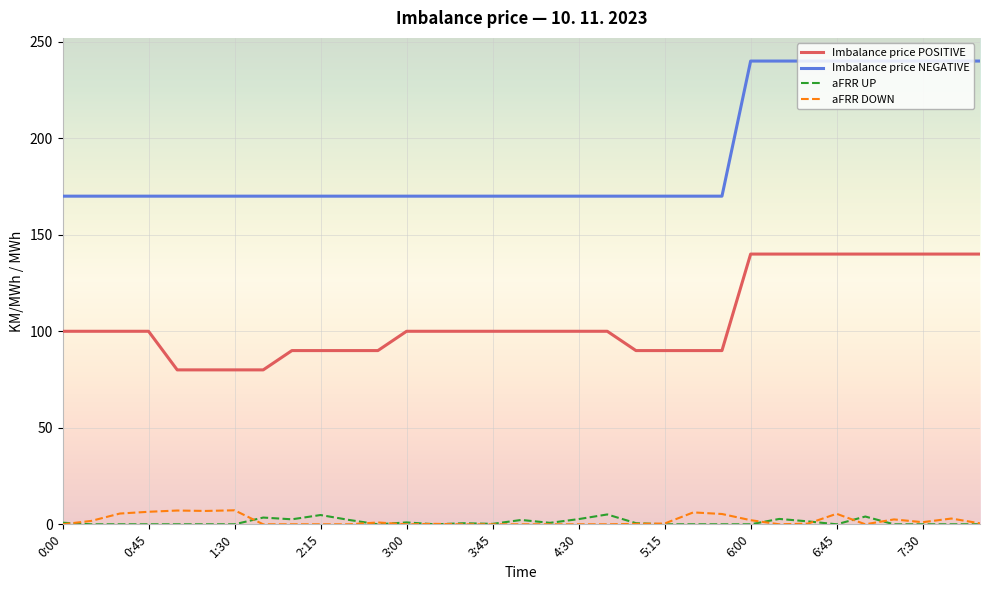

What is the greatest value displayed?

240.0